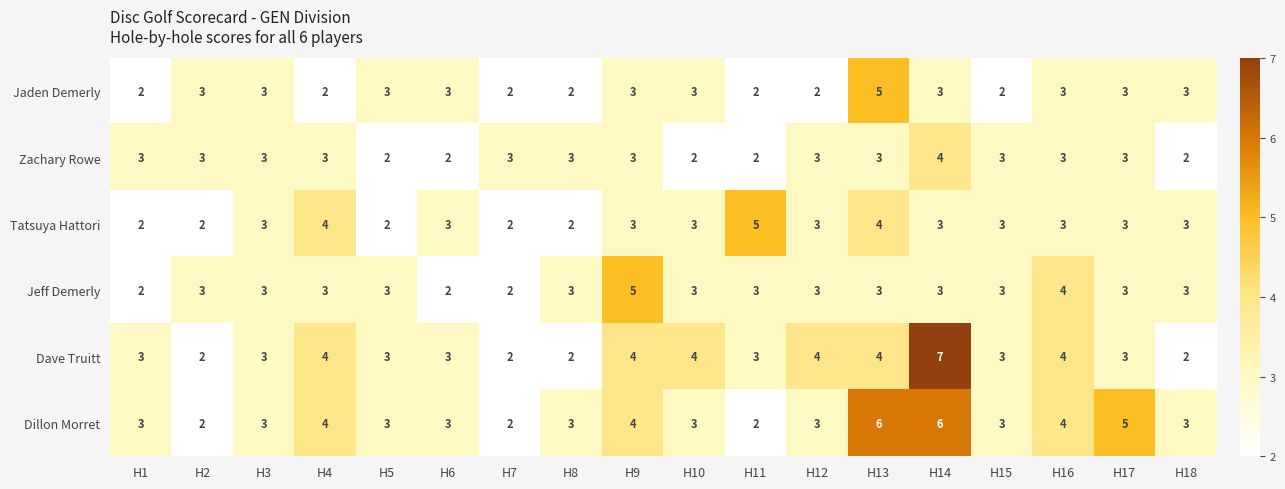

Is it true that Dillon Morret equals 1 at H12?

False